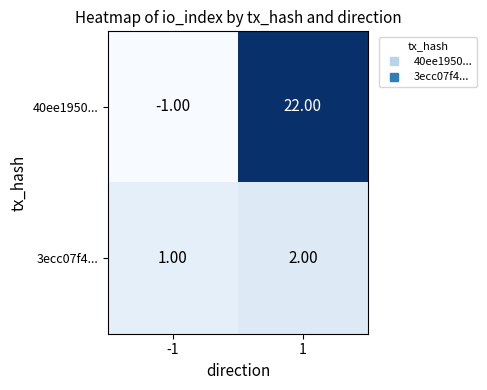

List the series in order of their peak value, lowest first.

3ecc07f4..., 40ee1950...